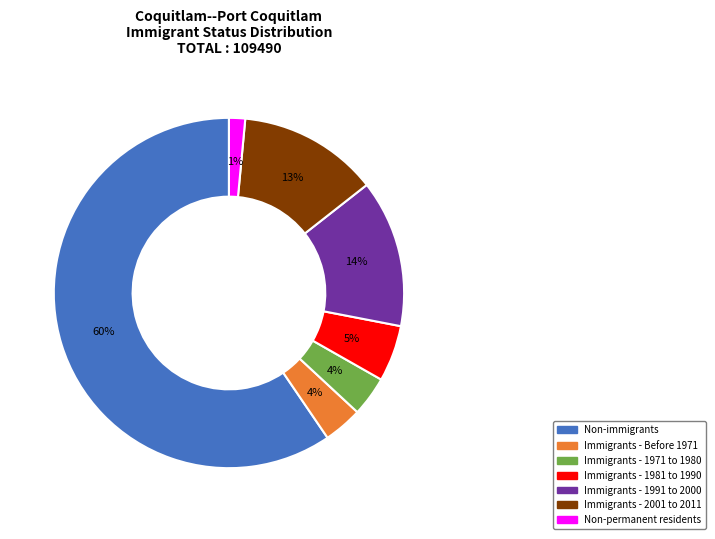

To the nearest percent, what portion does Immigrants - 2001 to 2011 represent?

13%